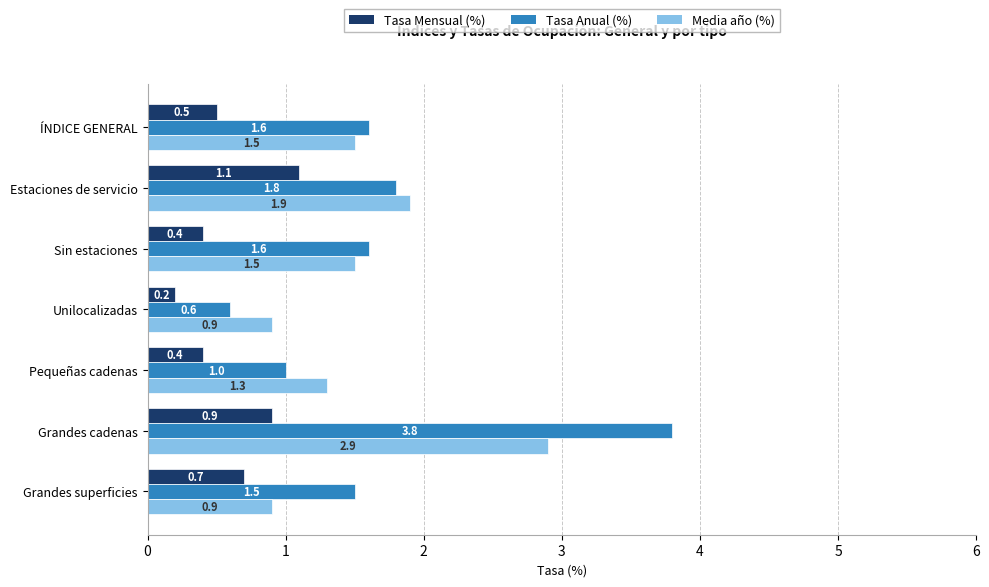

At how many categories does at least one series exceed 3?

1